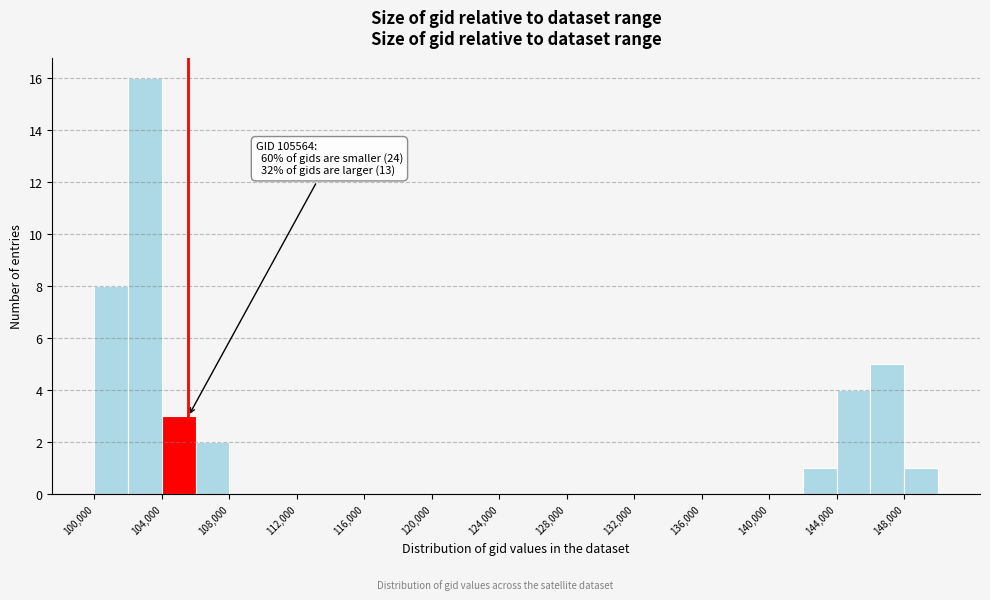

Over which range of the x-axis is the bar tallest?

102000 to 104000